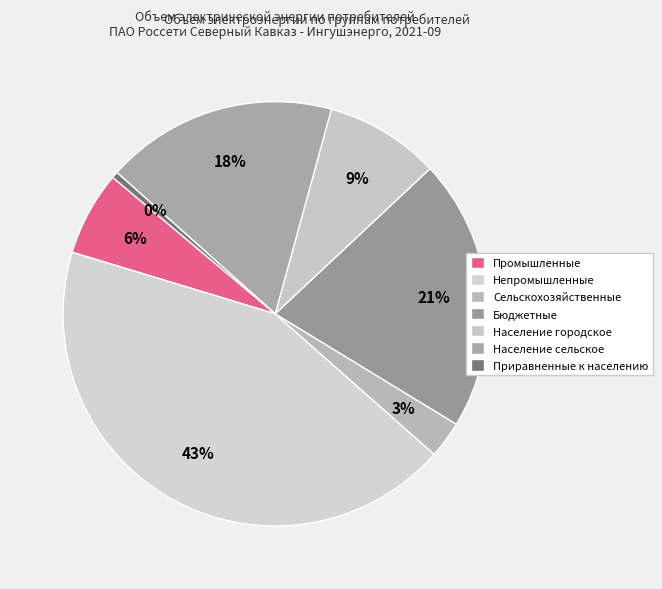

Is it true that Приравненные к населению is 1% of the pie?

False